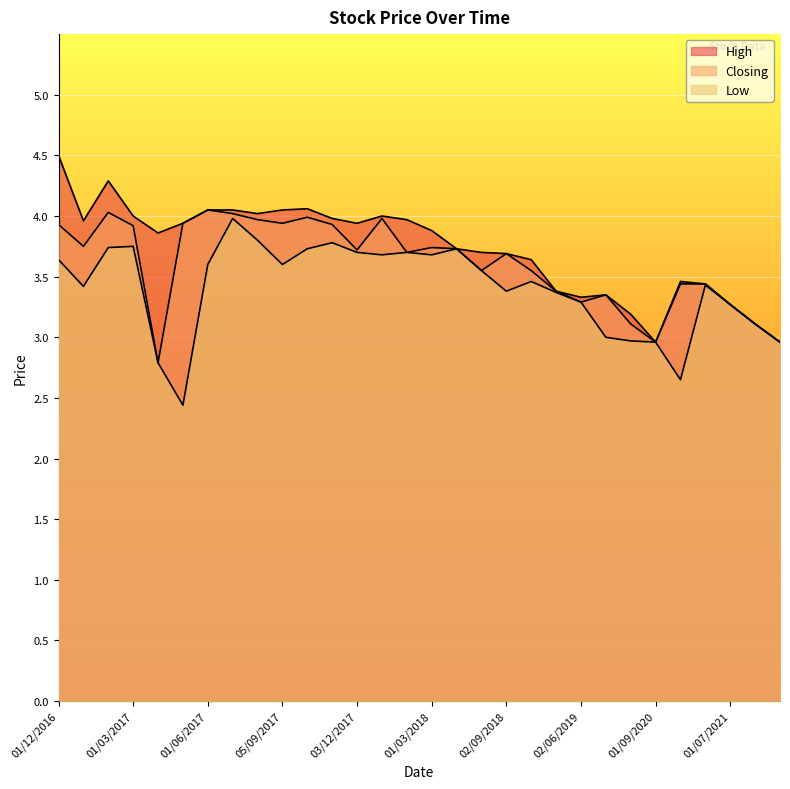

Which series has the widest spread of values?

High